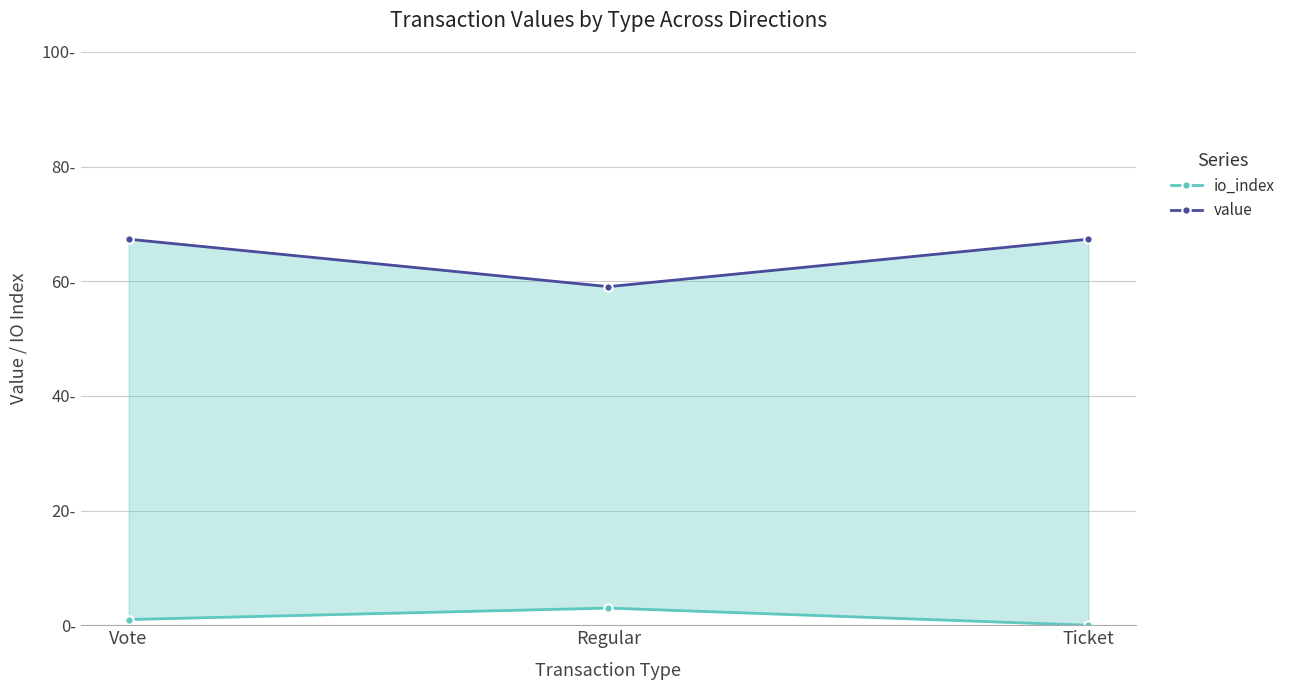

What is the greatest value displayed?

67.3